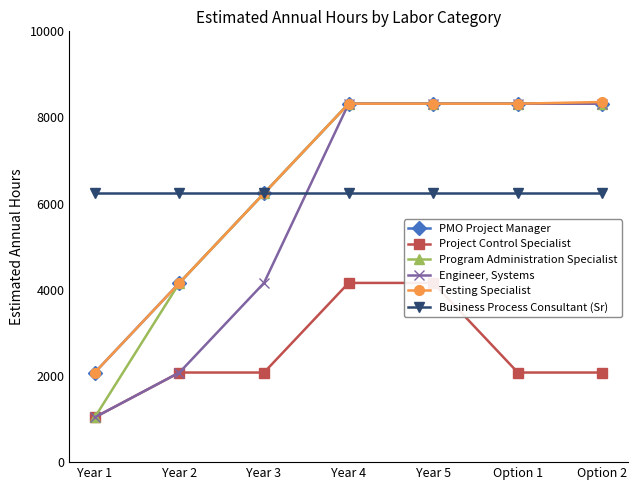

True or false: PMO Project Manager has a value of 8320 at Option 1.

True